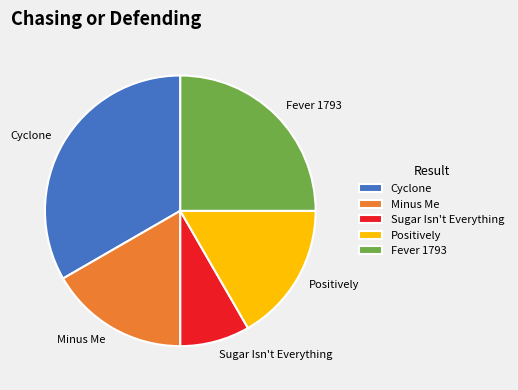

Does Fever 1793 represent more than half of the total?

No